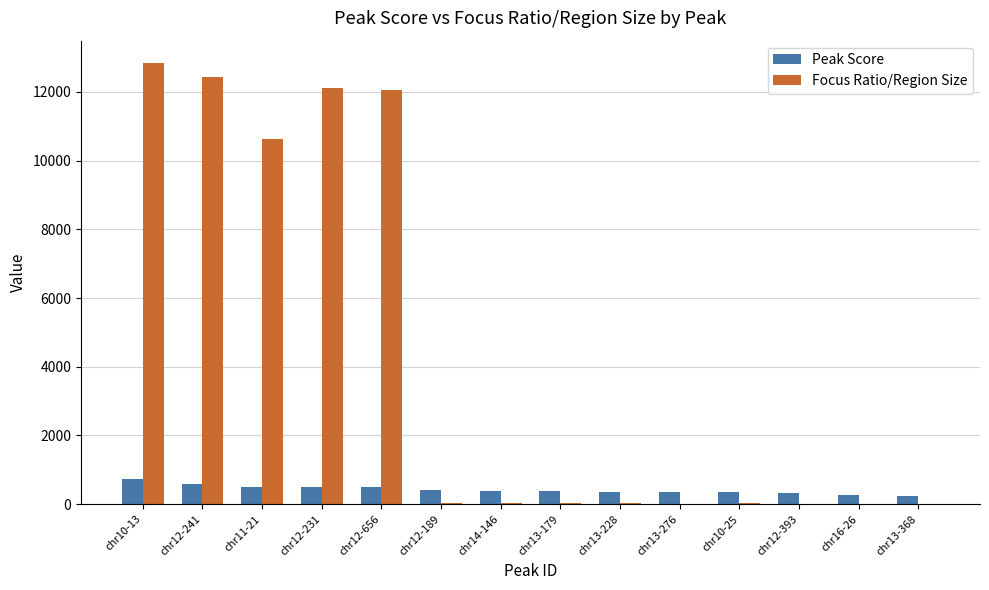

What is the spread (max minus min) of values at chr13-368?

221.0